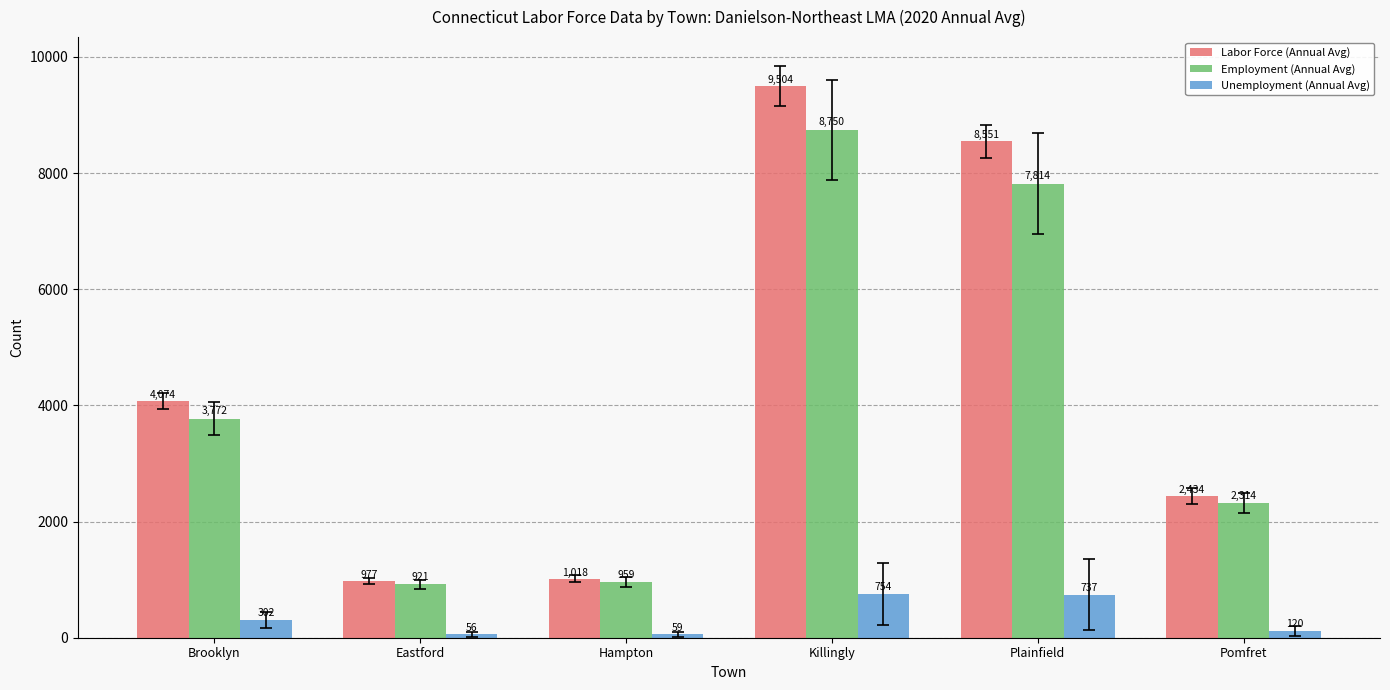

What is the total value across all series at Eastford?

1954